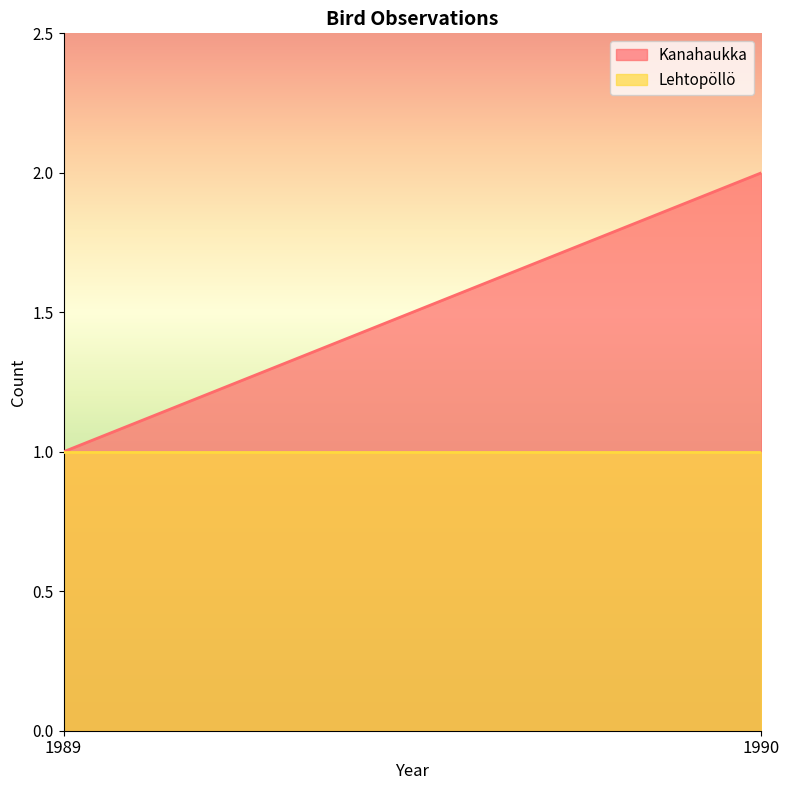

Which has a higher value, 1989 or 1990?

1990